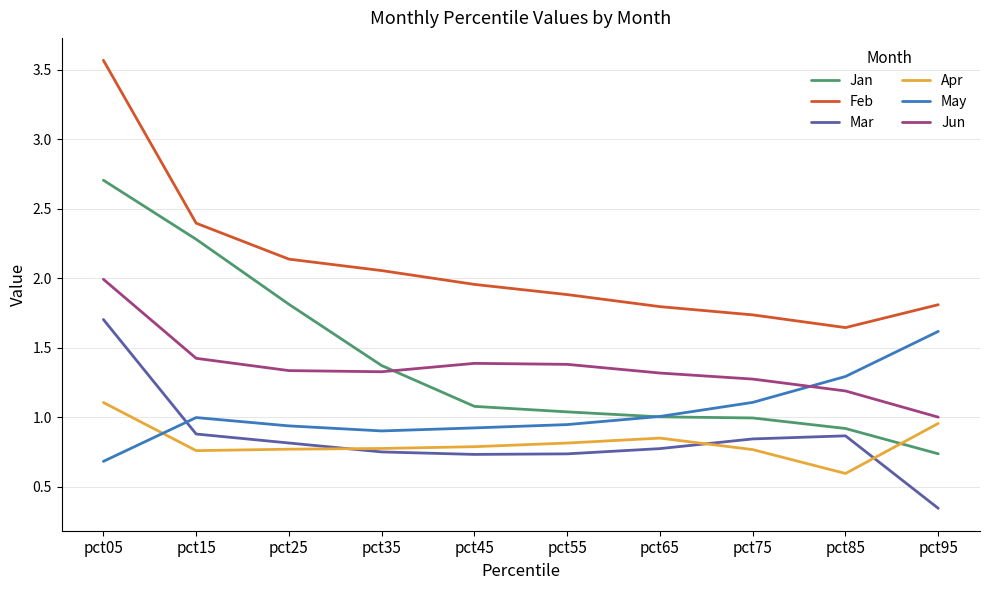

At which category is the sum across all series the highest?

pct05